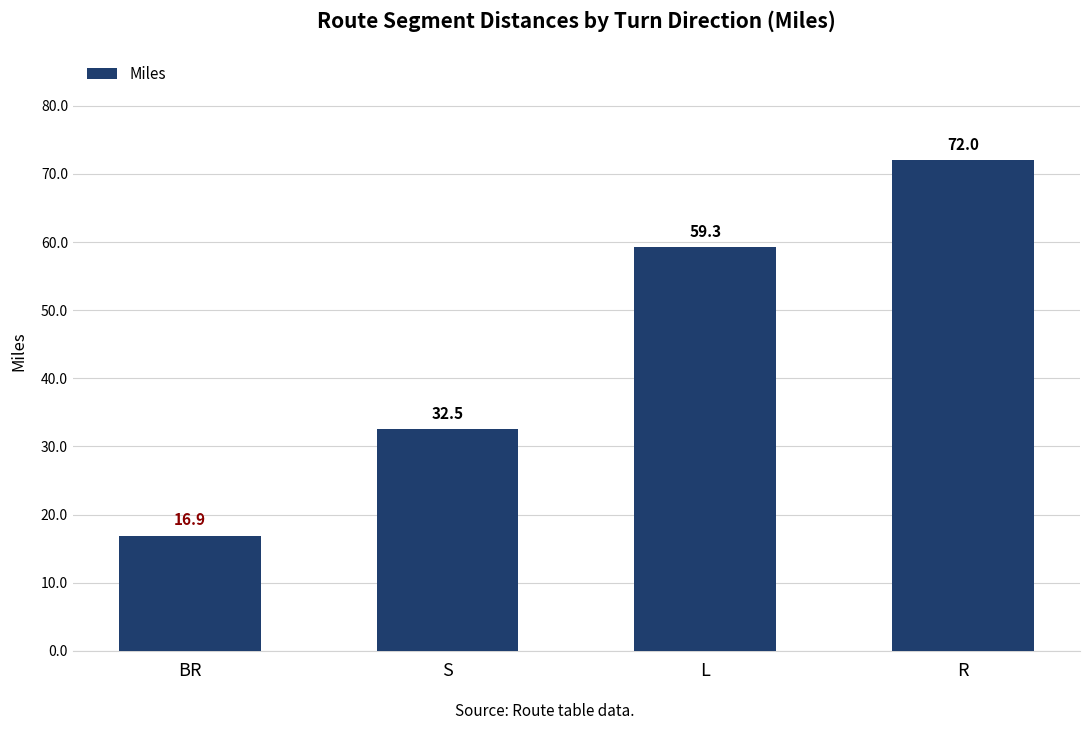

The chart shows a value of 59.3 at L. True or false?

True